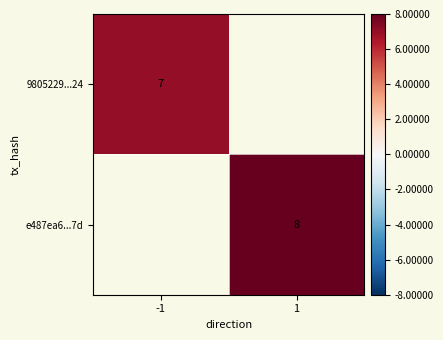

True or false: e487ea6...7d has a value of 8.0 at 1.

True